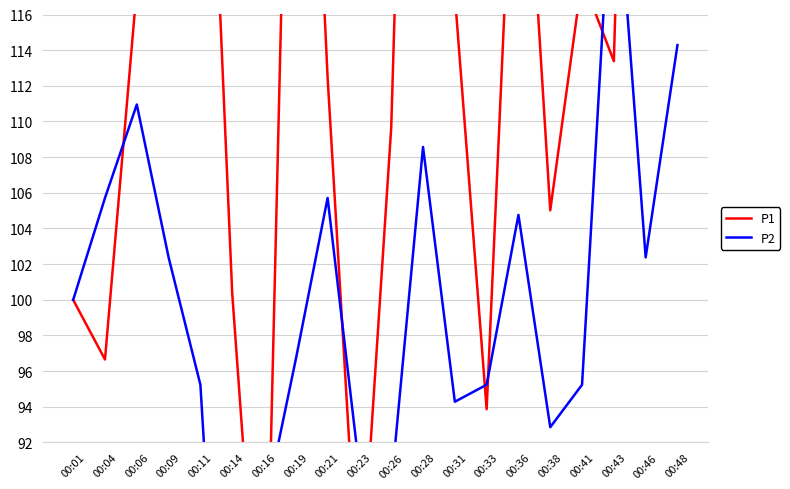

How many lines are shown in the chart?

2